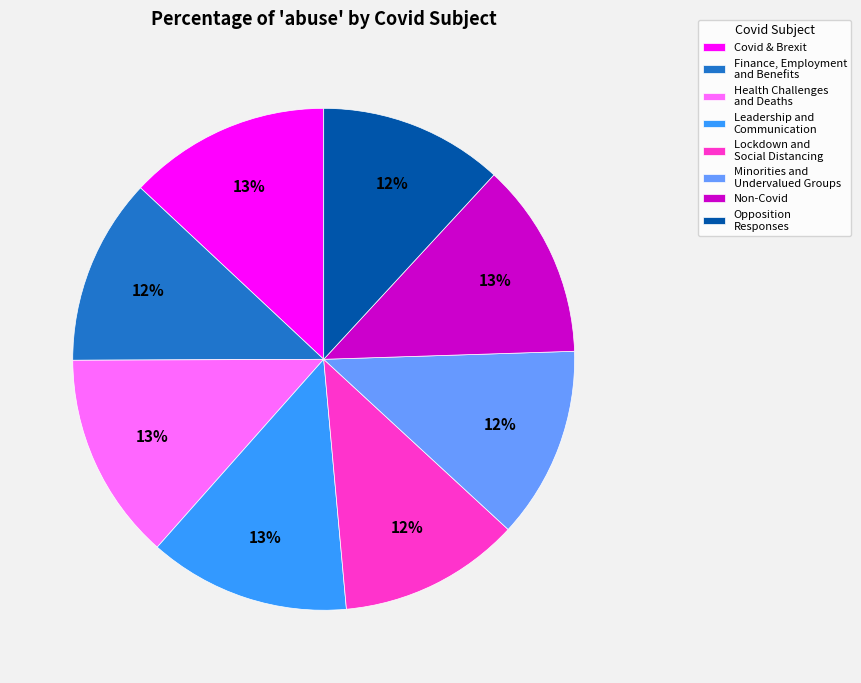

Is it true that Opposition Responses is 12% of the pie?

True